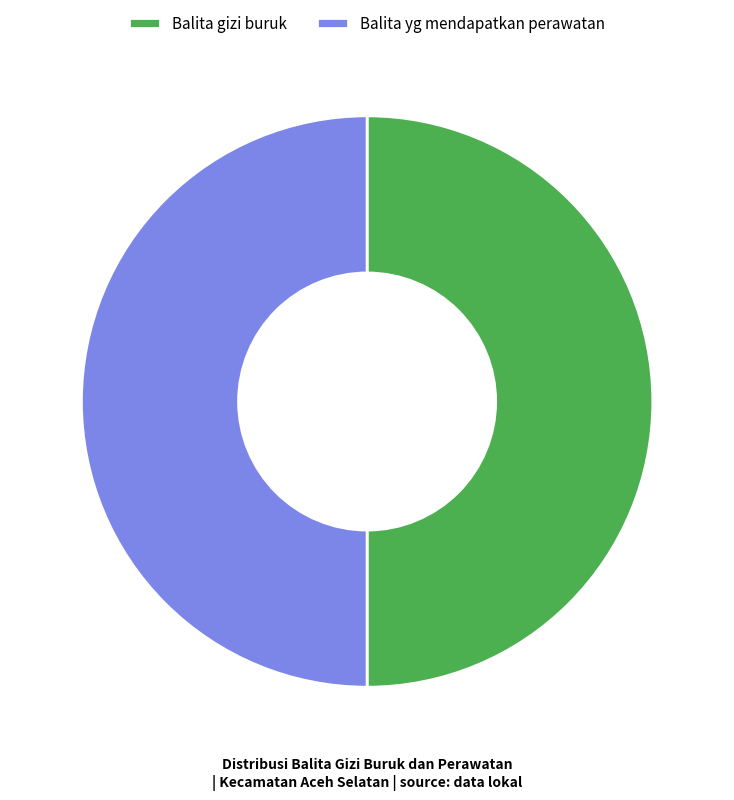

What is the ratio of the value at Balita yg mendapatkan perawatan to the value at Balita gizi buruk?

1.0